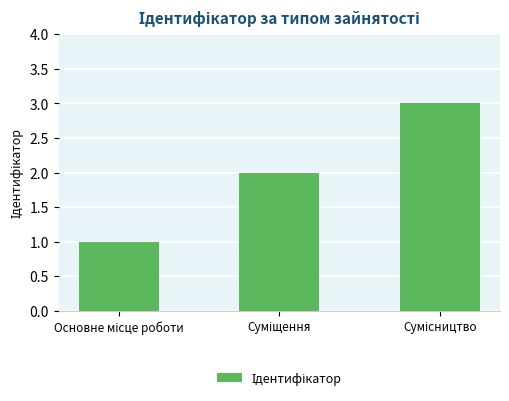

What is the sum of all values?

6